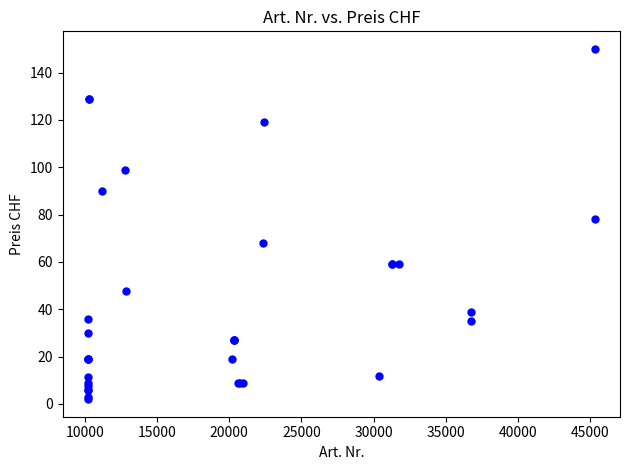

What Y value in the scatter plot is closest to 76?

78.0